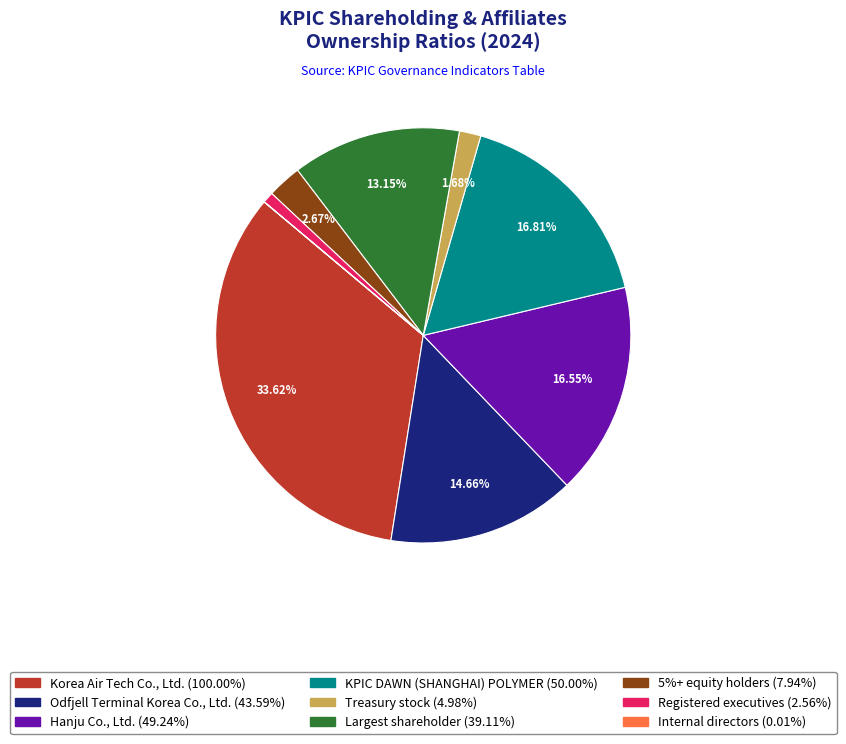

Is it true that Largest shareholder is 13% of the pie?

True